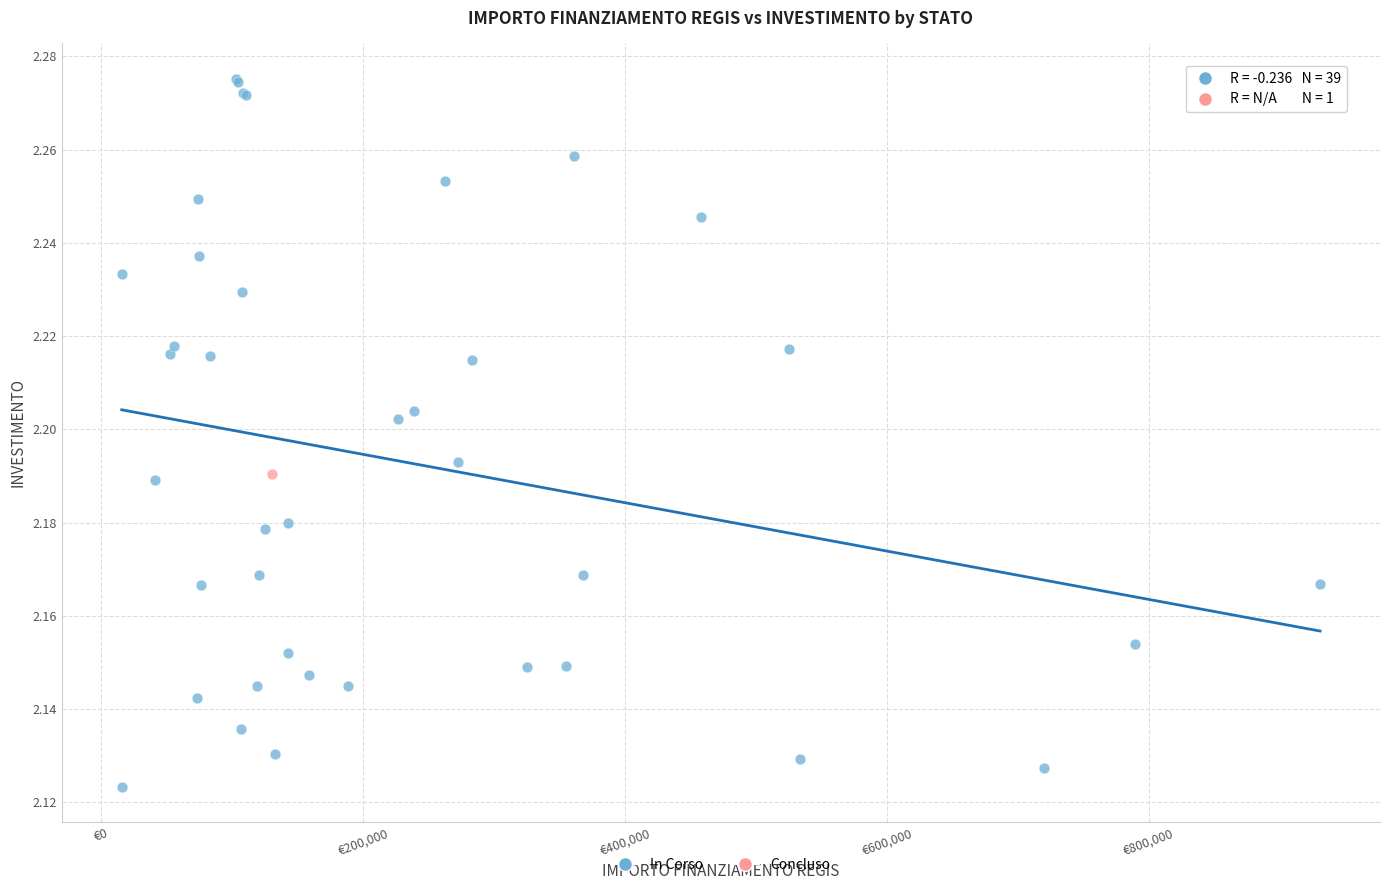

What are all the series names shown in the legend?

In Corso, Concluso